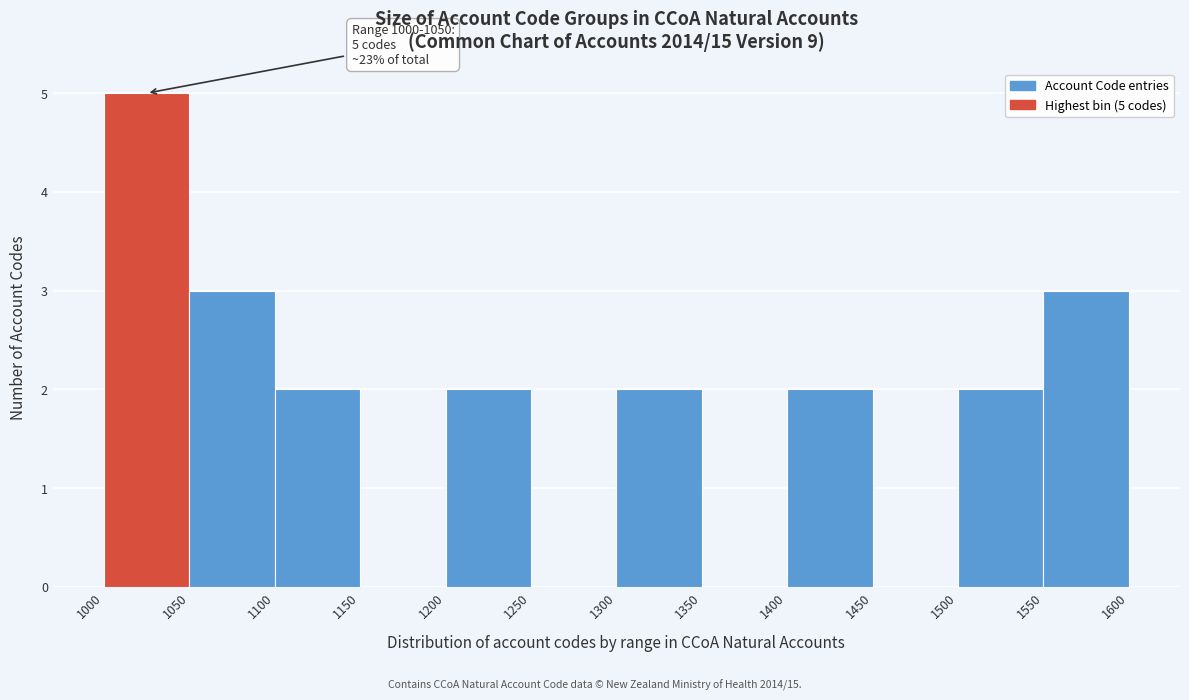

Which range on the x-axis has the tallest bar?

1000 to 1050